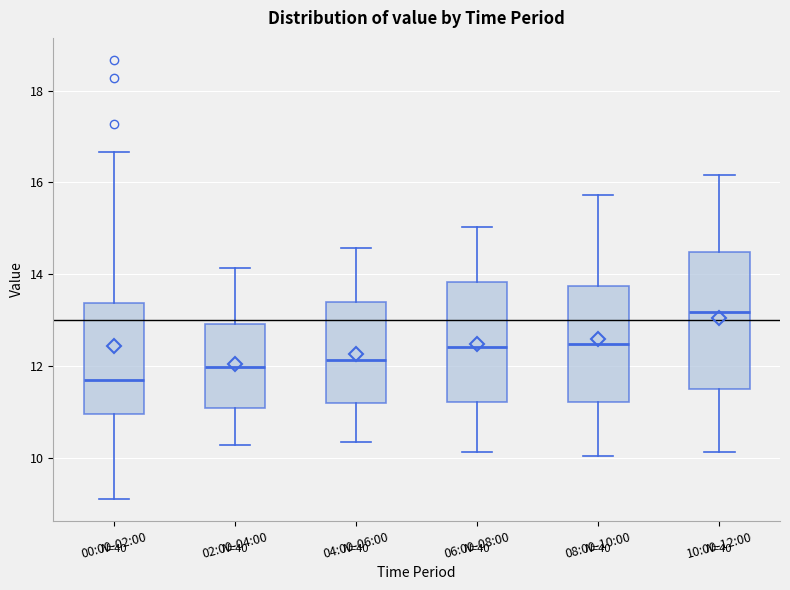

Where is the lower edge of the box for 00:00-02:00 on the y-axis? The values are not printed on the chart, so give them approximately, as read against the axis.

11.0